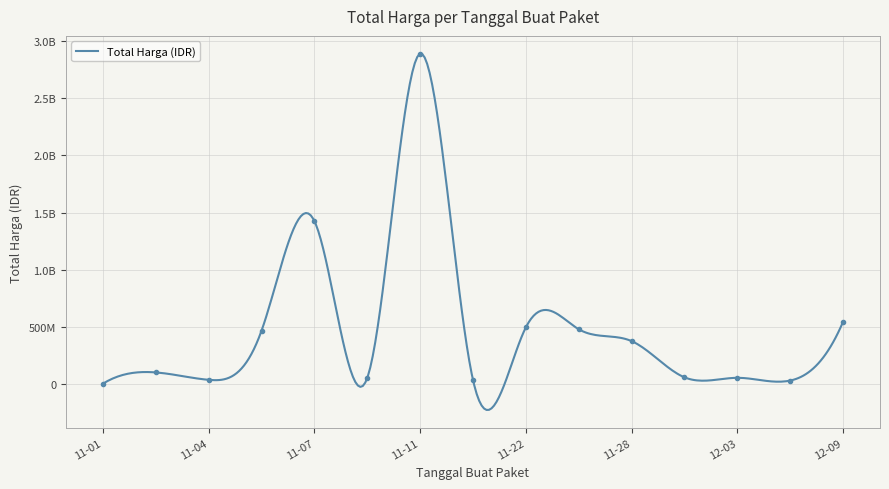

What is the difference between the second highest and second lowest values?

1398455900